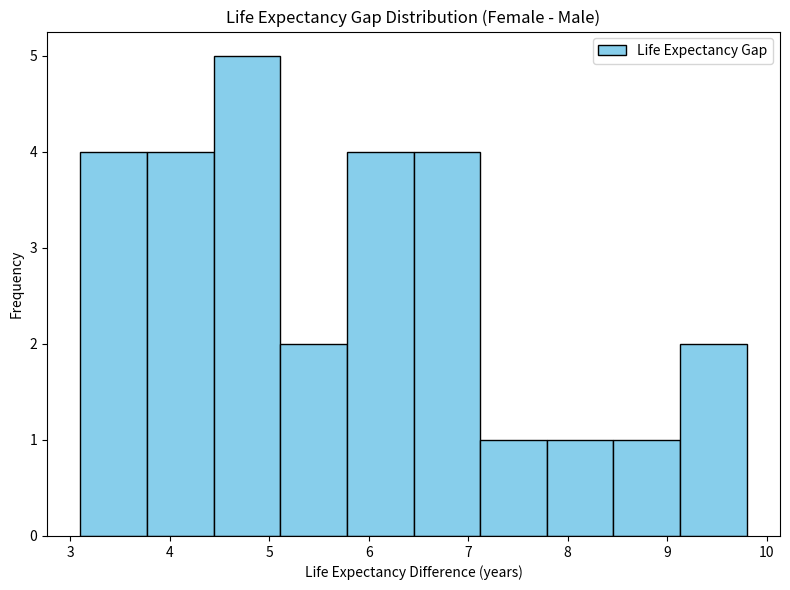

Reading left to right, transcribe this chart: for each bar, give the range it covers on the x-axis and its height. Neither the bar edges nor the heights are printed on the chart, so give them approximately, as read against the axes.

3.10 to 3.77: 4
3.77 to 4.44: 4
4.44 to 5.11: 5
5.11 to 5.78: 2
5.78 to 6.45: 4
6.45 to 7.12: 4
7.12 to 7.79: 1
7.79 to 8.46: 1
8.46 to 9.13: 1
9.13 to 9.80: 2